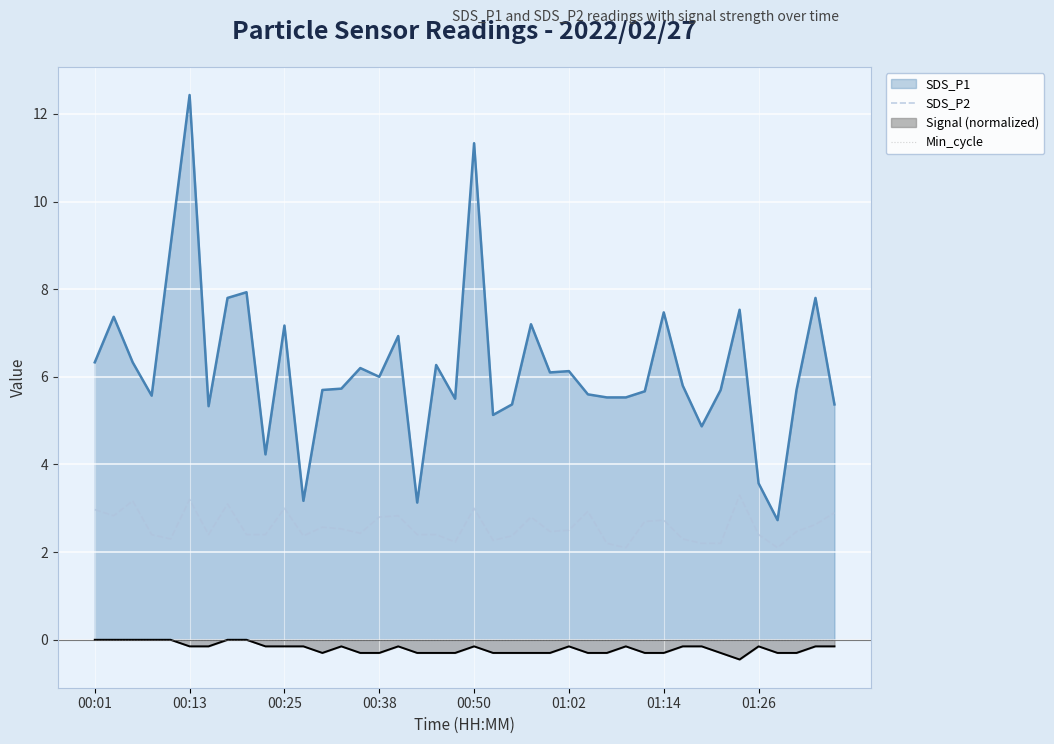

True or false: SDS_P2 and Signal (normalized) cross at least once.

False